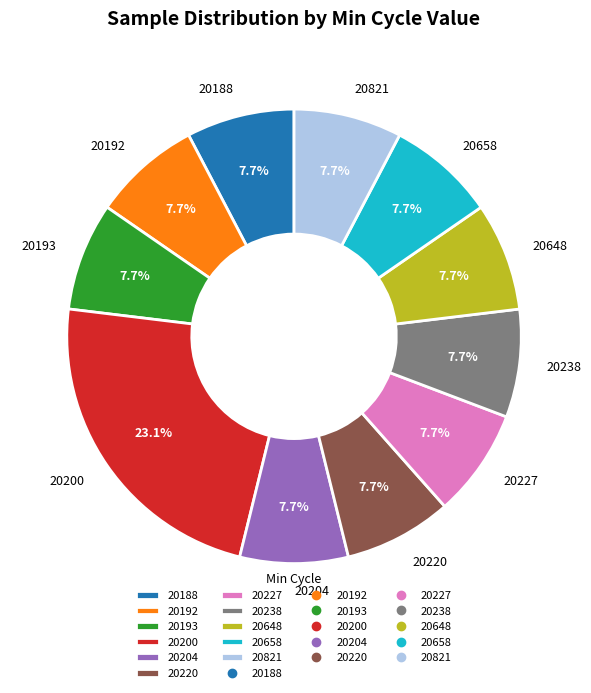

What is the ratio of the value at 20821 to the value at 20192?

1.0